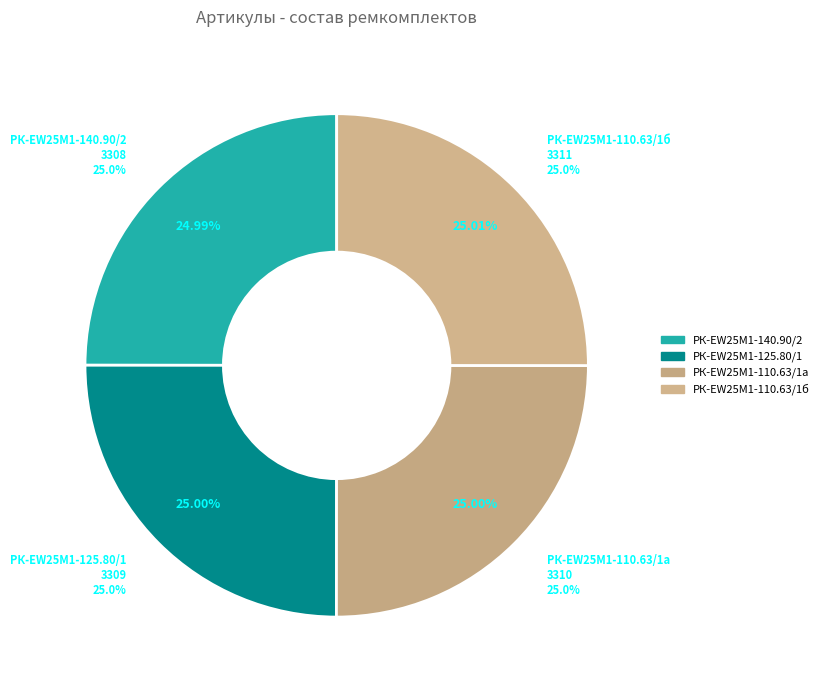

What percentage is the РК-EW25M1-110.63/1а-ЕП ремкомплект slice, to the nearest percent?

25%